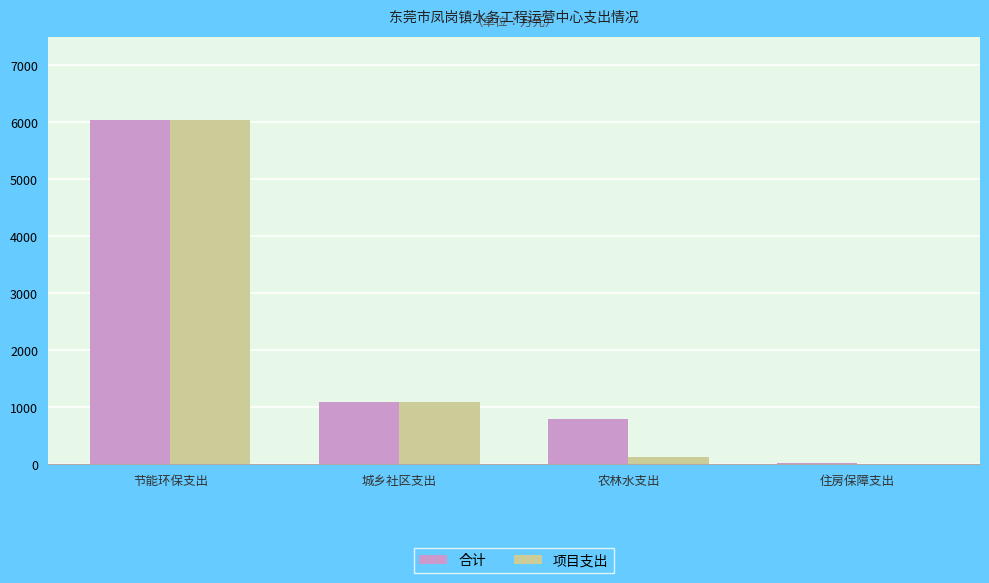

What is the greatest value displayed?

6050.0